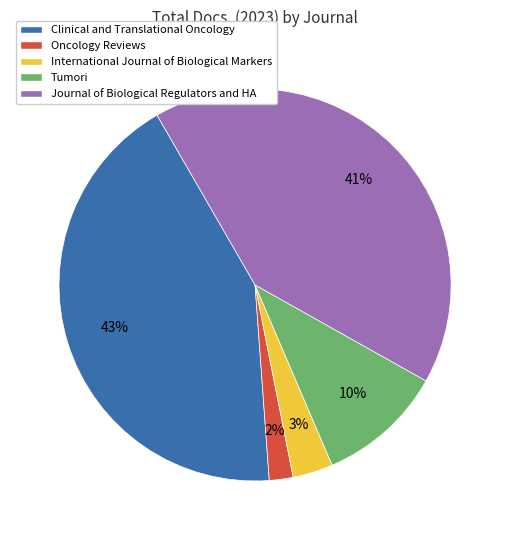

To the nearest percent, what is the difference between the largest and smallest slice percentages?

41%